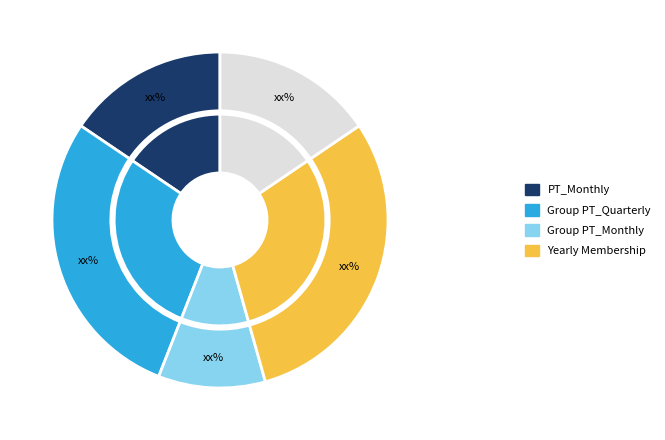

The RAVI BAJAJ slice represents 21% of the pie. True or false?

False